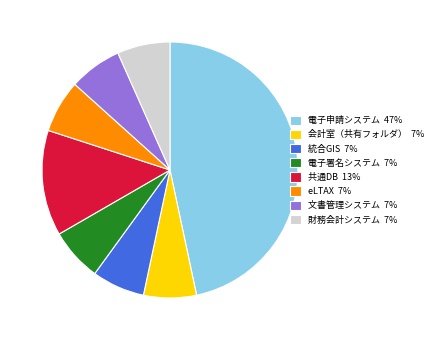

Count the number of slices in the pie.

8